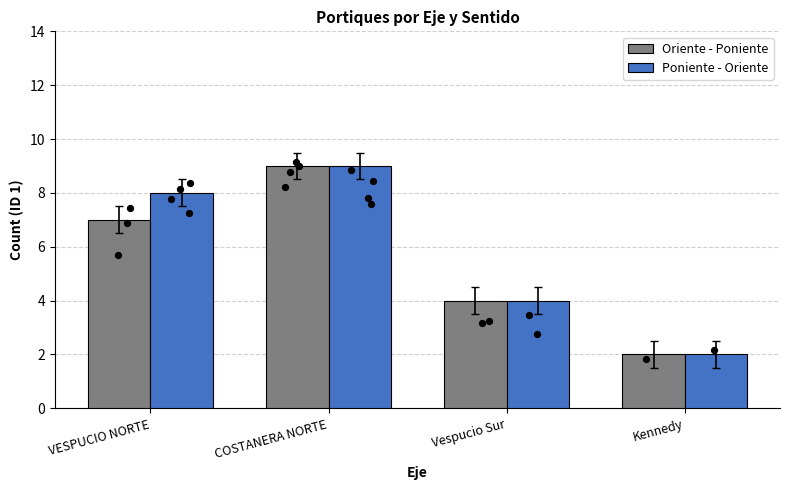

Which series contains the lowest Y value?

Oriente - Poniente